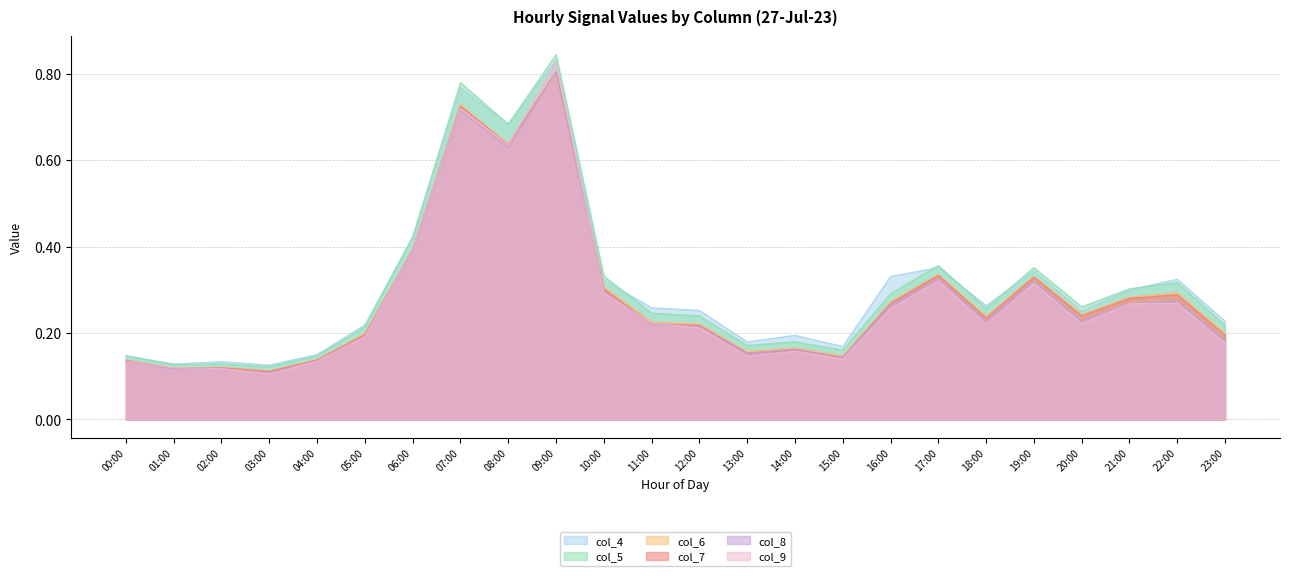

At which category does the chart reach its peak across all series?

09:00